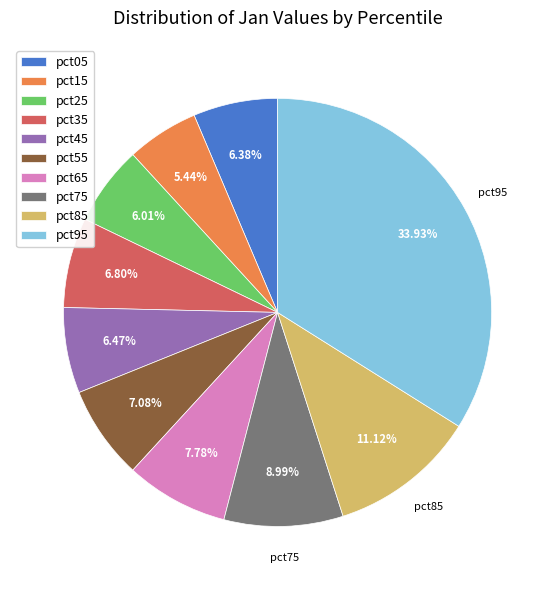

The pct15 slice represents 5% of the pie. True or false?

True